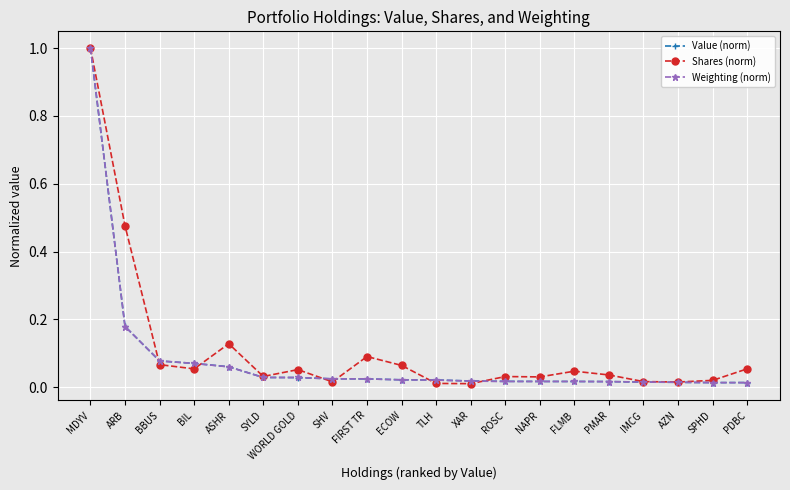

At which category is the sum across all series the highest?

MDYV